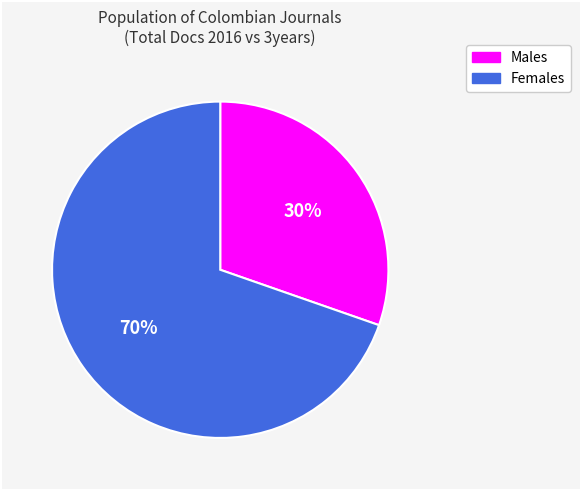

Is there any slice that represents more than half of the pie?

Yes